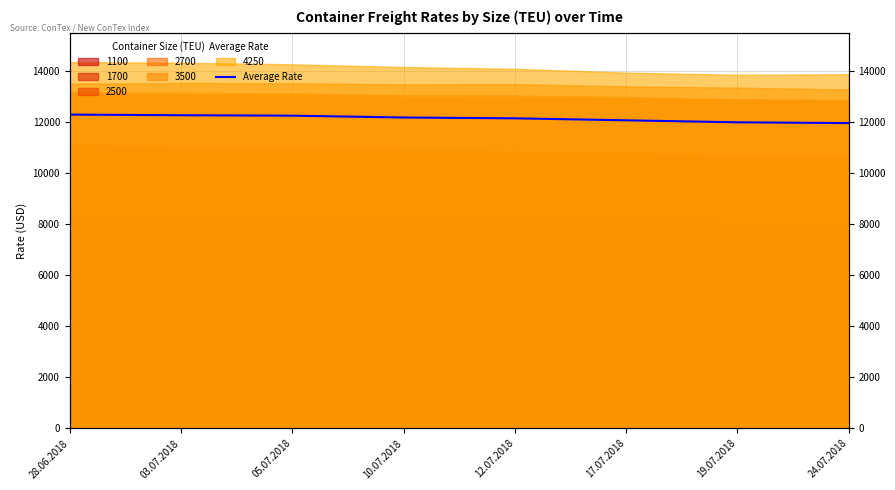

What position from the right is 17.07.2018?

3